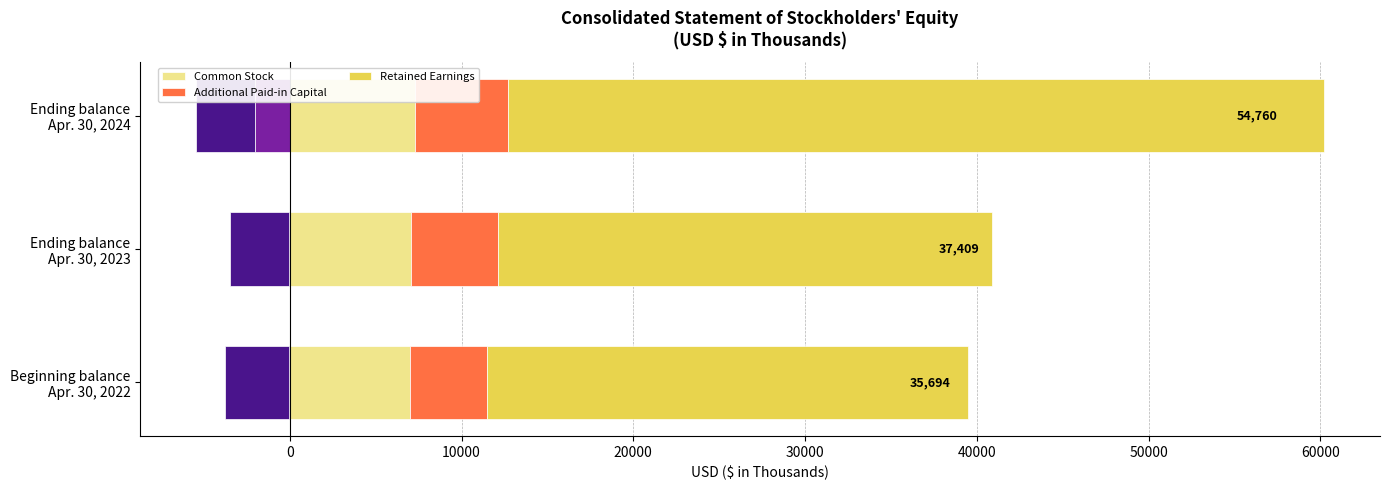

What is the maximum value for Common Stock?

7273